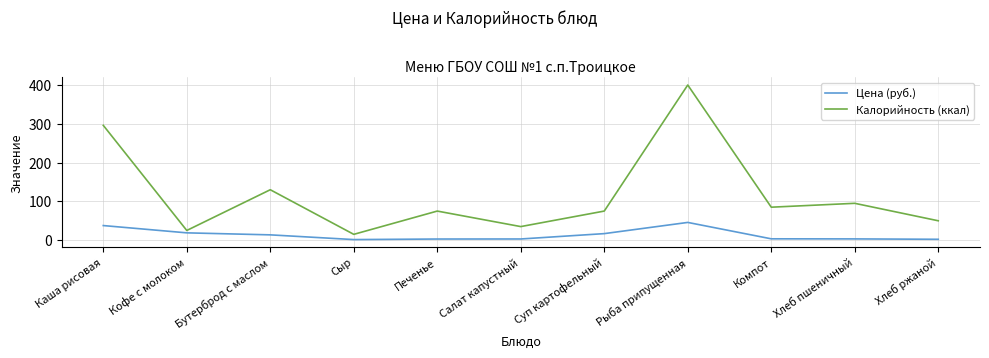

What is the minimum value shown in the chart?

1.5